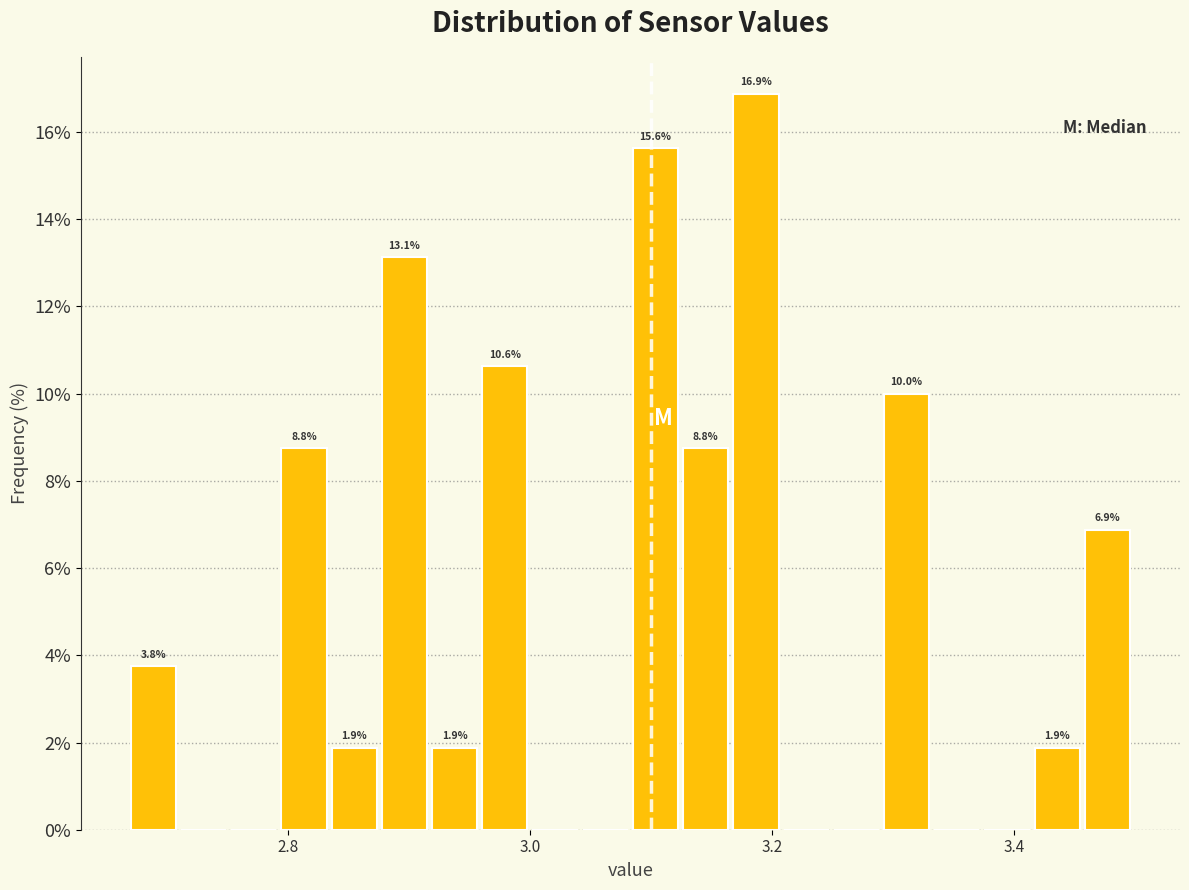

Read against the x-axis, roughly where is the centre of the tallest bar?

3.18